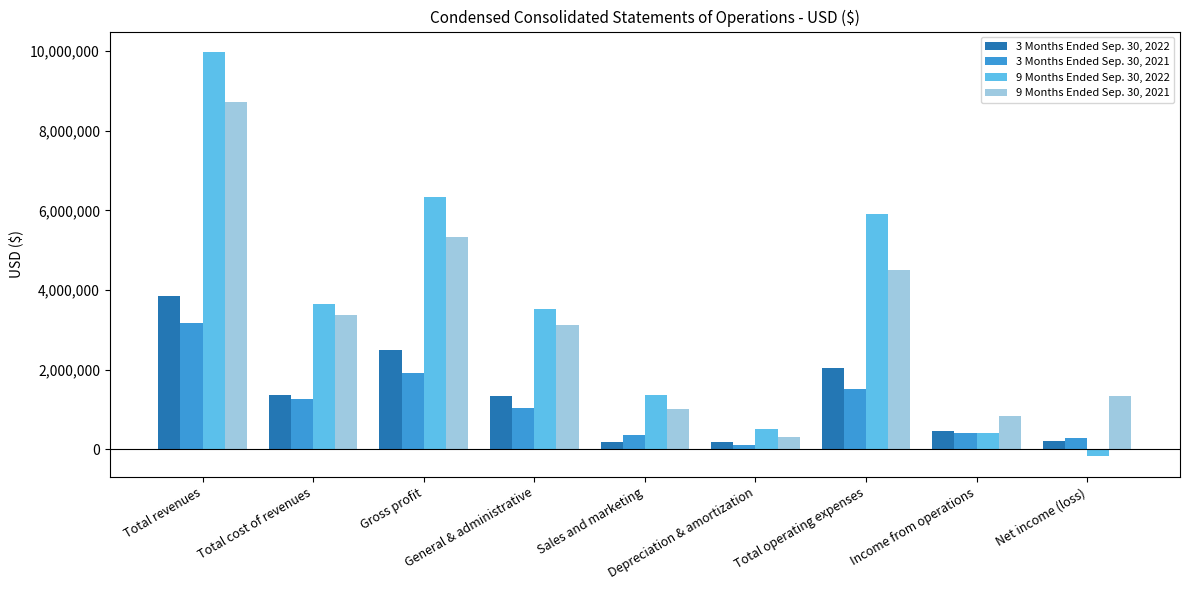

Which label corresponds to the largest value in the chart?

Total revenues